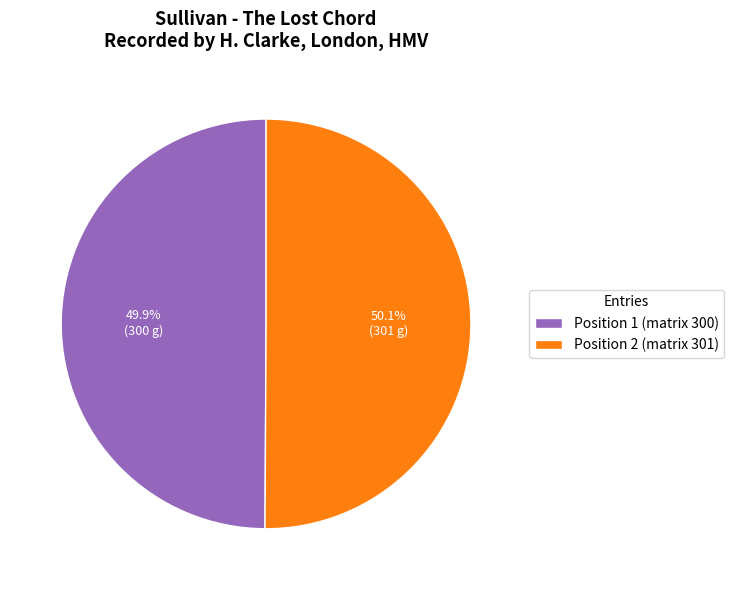

Is there any slice that represents more than half of the pie?

Yes